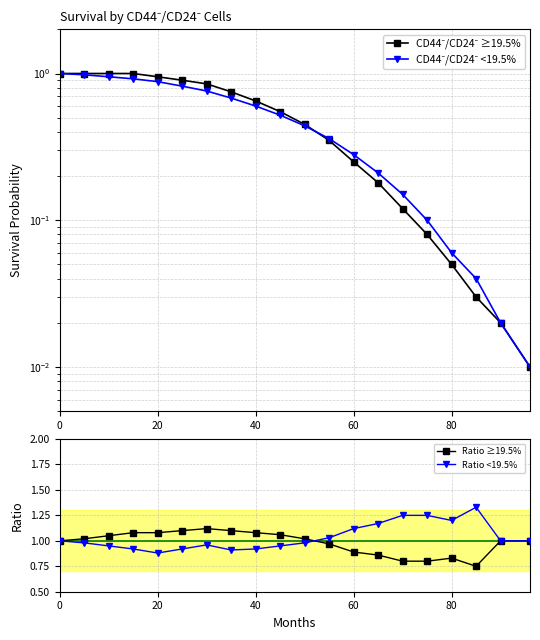

True or false: Ratio ≥19.5% has more than 0 interior local peaks.

True